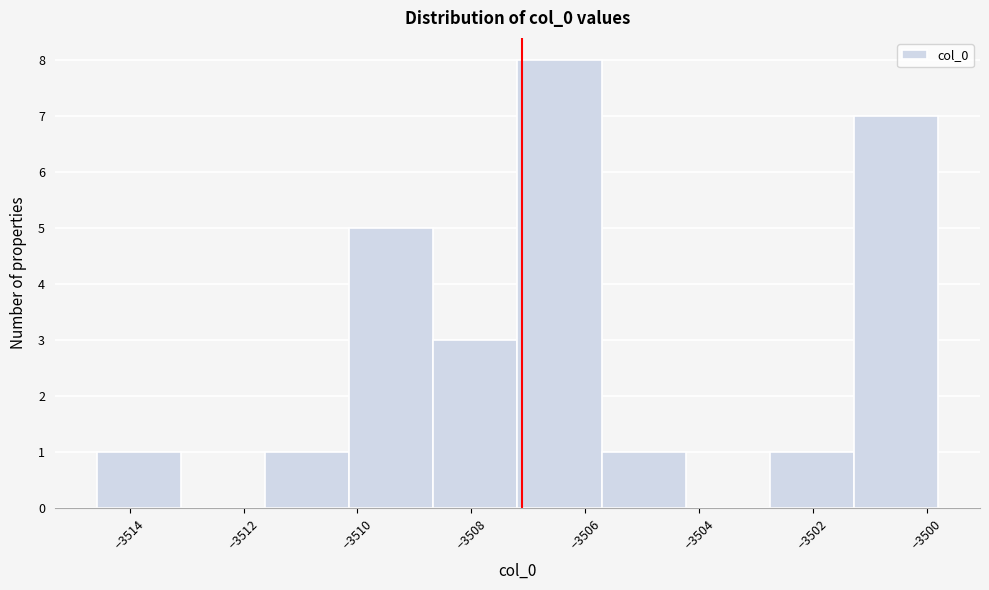

Reading left to right, list every bar in this chart as the range it spans on the x-axis followed by its height. Neither the bar edges nor the heights are printed on the chart, so give them approximately, as read against the axes.

-3514.6 to -3513.2: 1
-3513.2 to -3511.6: 0
-3511.6 to -3510.2: 1
-3510.2 to -3508.6: 5
-3508.6 to -3507.2: 3
-3507.2 to -3505.8: 8
-3505.8 to -3504.2: 1
-3504.2 to -3502.8: 0
-3502.8 to -3501.2: 1
-3501.2 to -3499.8: 7